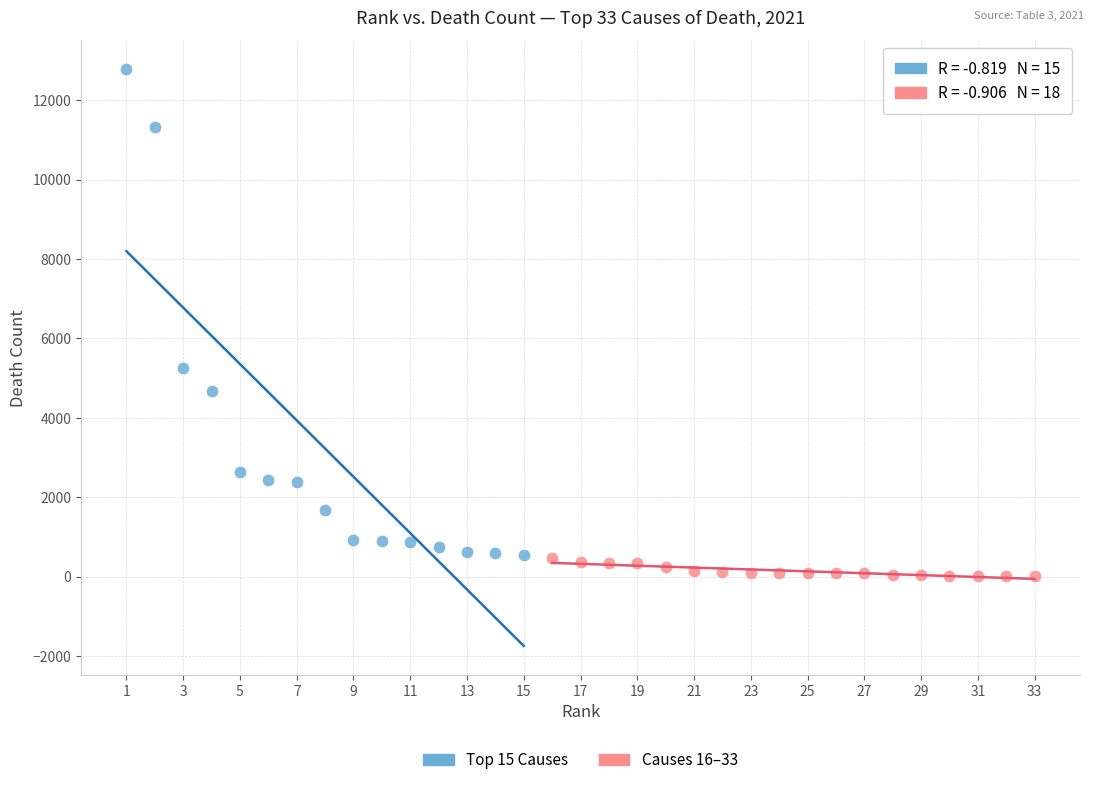

Which series has the largest Y range (max minus min)?

Top 15 Causes